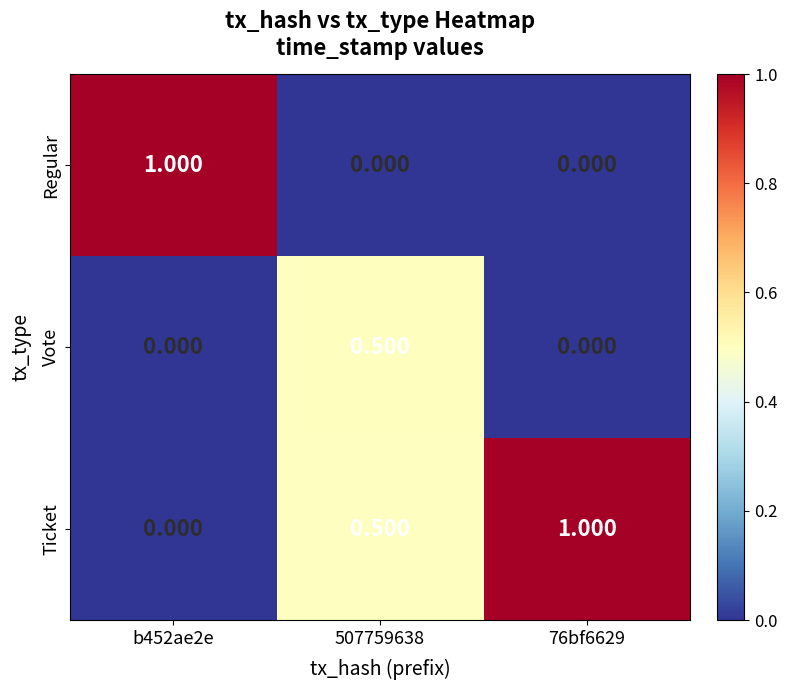

Which series has the largest total across all categories?

Ticket